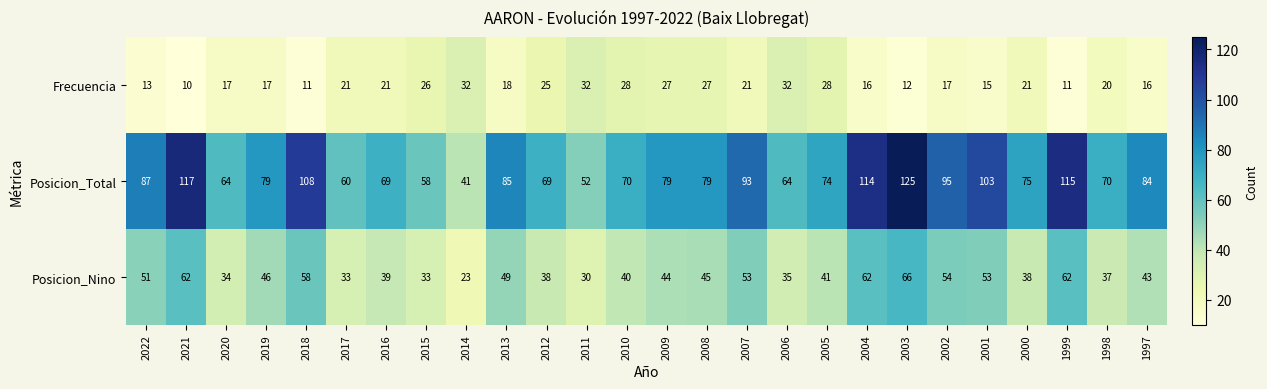

How many categories are shown in the chart?

26